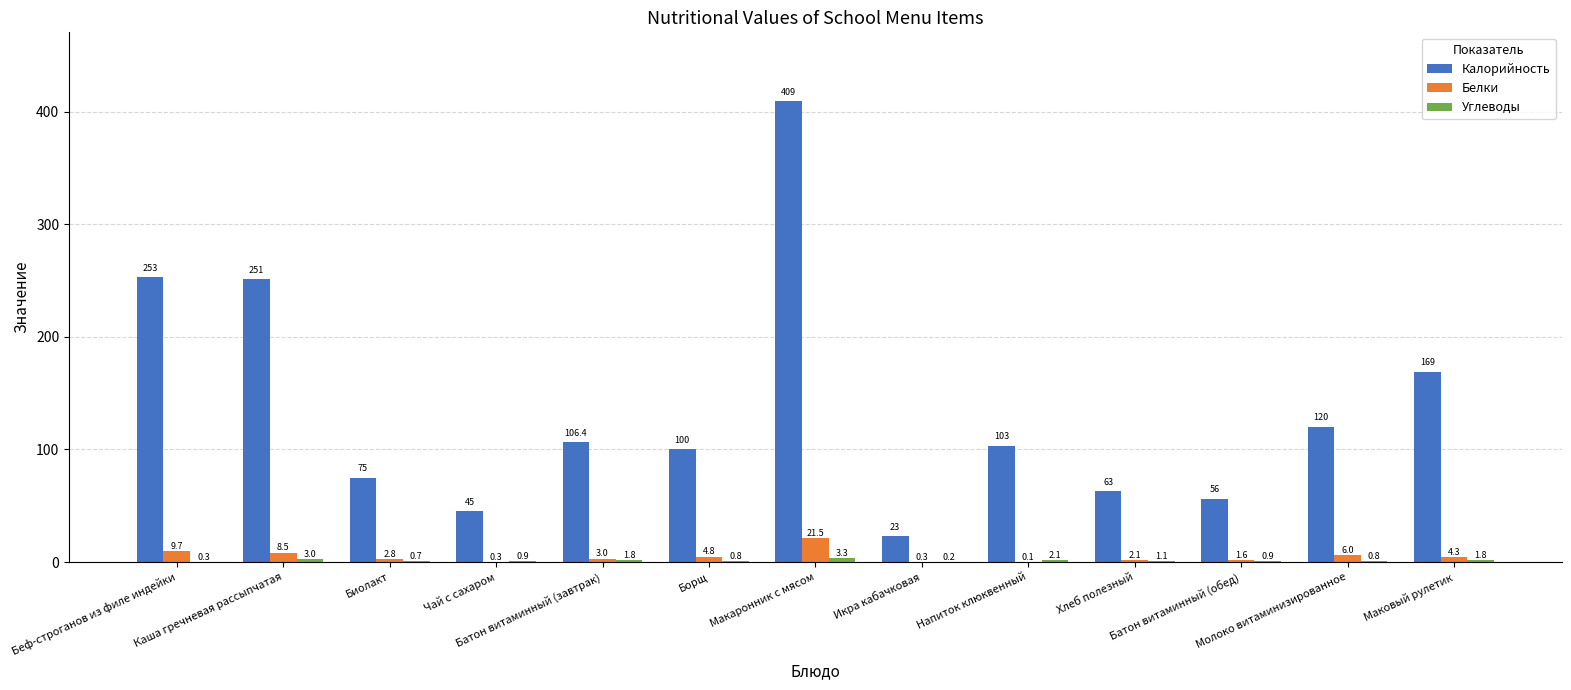

The value of Белки at Молоко витаминизированное is 6.0. True or false?

True